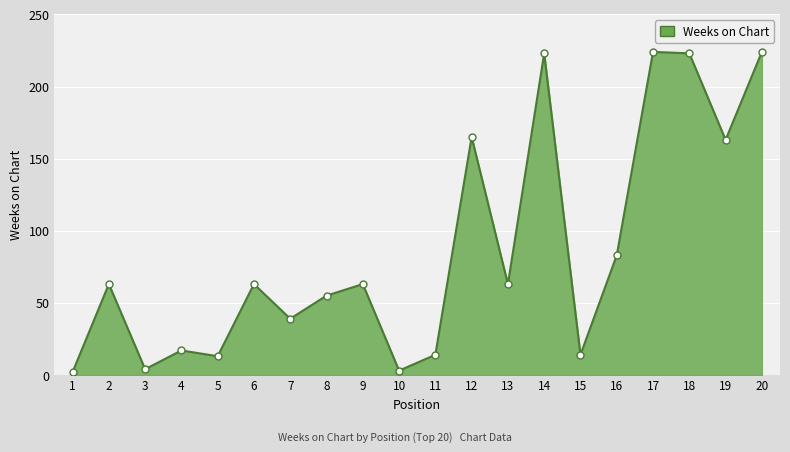

Between 13 and 8, which is larger?

13